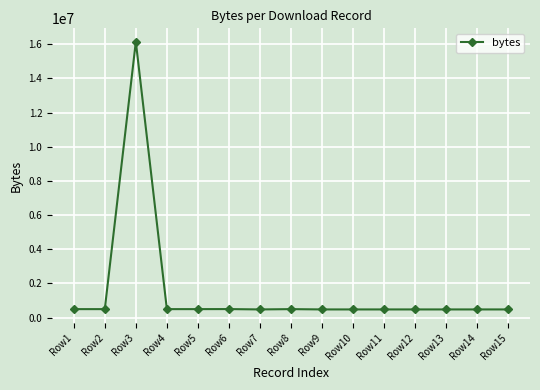

True or false: the data shows 499423 at Row6.

True